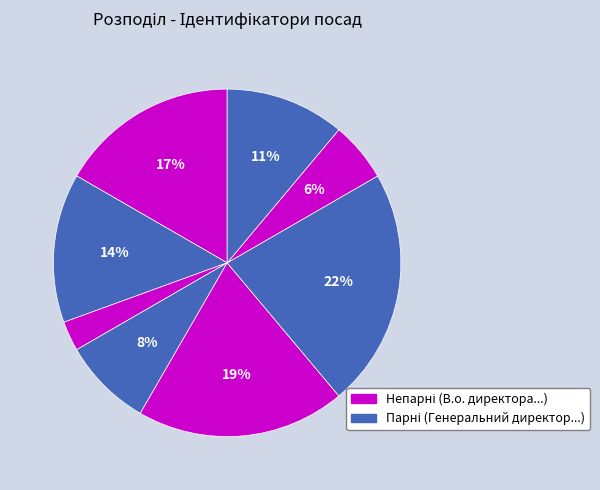

Count the number of slices in the pie.

8